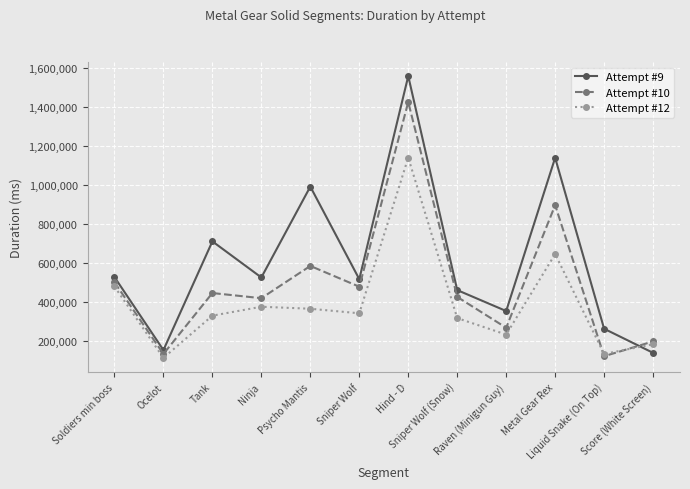

The Attempt #12 series shows 333544 at Metal Gear Rex. True or false?

False